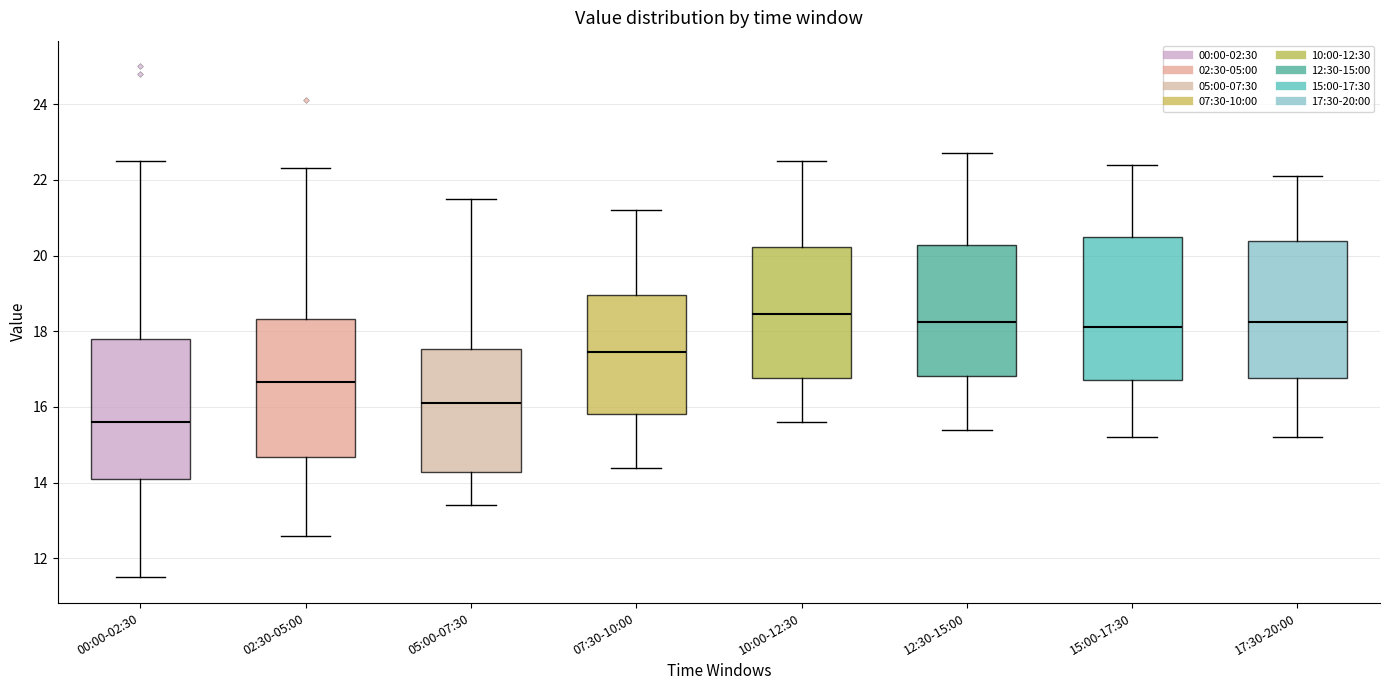

Reading left to right, read every box against the y-axis: the position of its median line, the range the box covers, and the ends of its whiskers. The values are not printed on the chart, so give them approximately, as read against the axis.

00:00-02:30: median 15.6, box 14.2 to 17.8, whiskers 11.6 to 22.6
02:30-05:00: median 16.6, box 14.6 to 18.4, whiskers 12.6 to 22.4
05:00-07:30: median 16.2, box 14.2 to 17.6, whiskers 13.4 to 21.6
07:30-10:00: median 17.4, box 15.8 to 19.0, whiskers 14.4 to 21.2
10:00-12:30: median 18.4, box 16.8 to 20.2, whiskers 15.6 to 22.6
12:30-15:00: median 18.2, box 16.8 to 20.2, whiskers 15.4 to 22.8
15:00-17:30: median 18.2, box 16.8 to 20.6, whiskers 15.2 to 22.4
17:30-20:00: median 18.2, box 16.8 to 20.4, whiskers 15.2 to 22.2